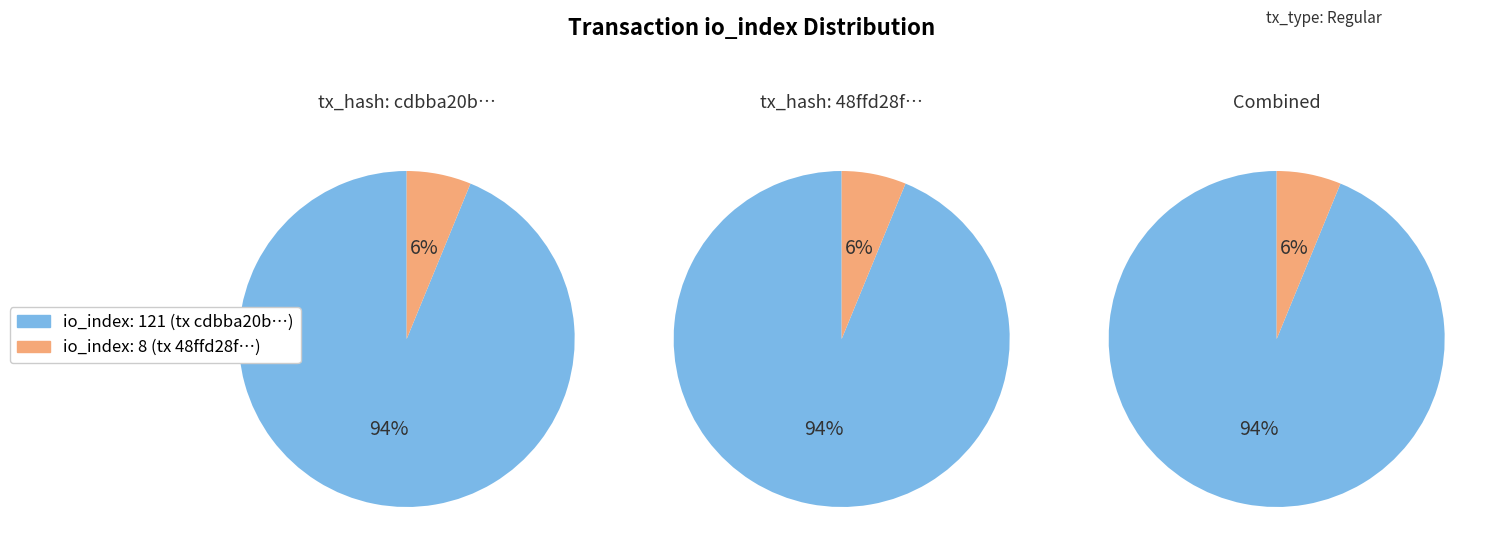

What is the total percentage of io_index: 121 and io_index: 8?

100.0%